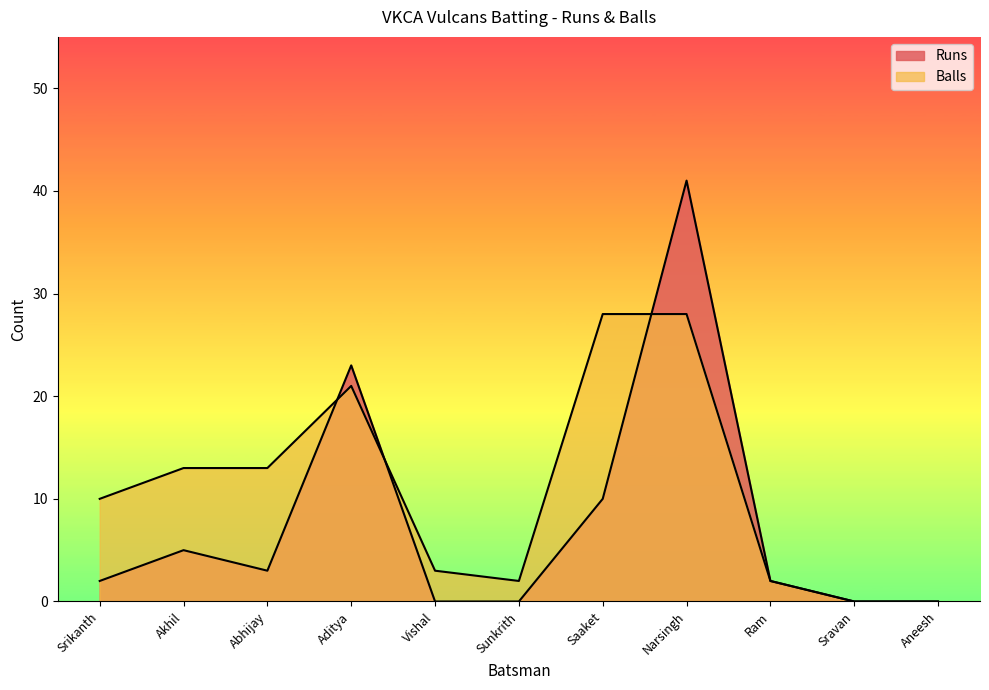

What are all the series names shown in the legend?

Runs, Balls